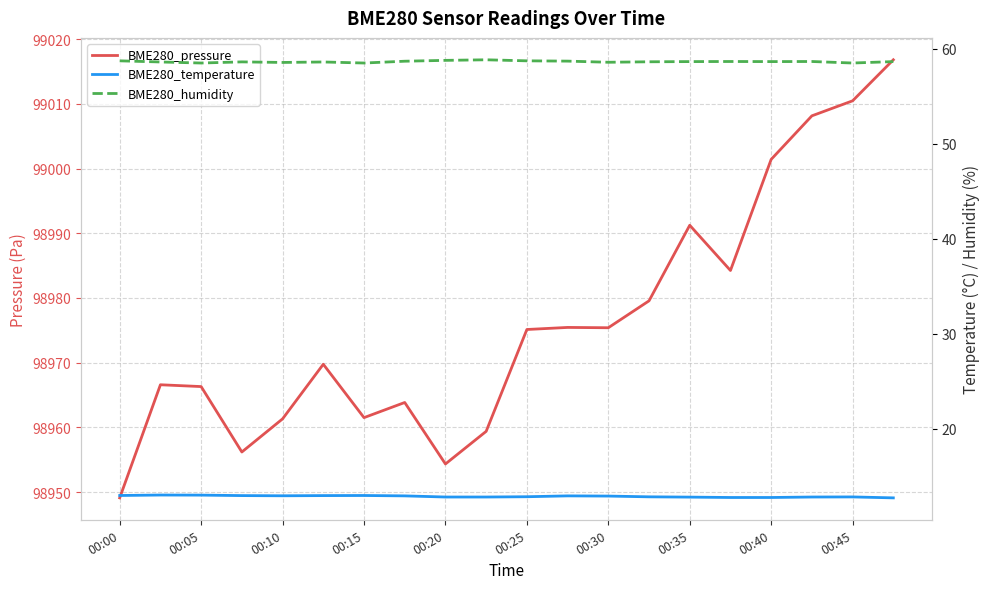

What is the label of the 4th point from the left?

00:15